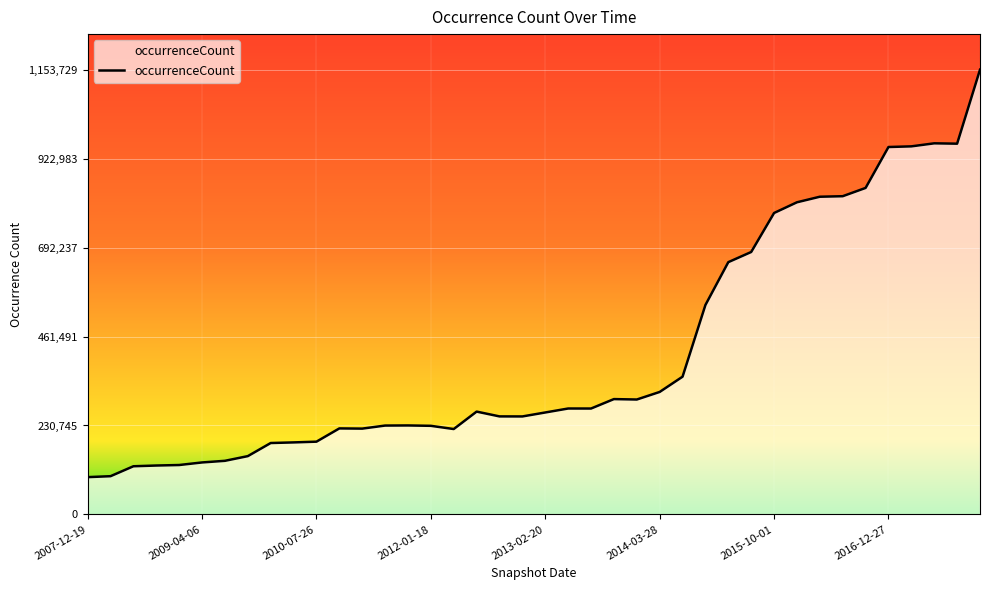

What is the greatest value displayed?

1153729